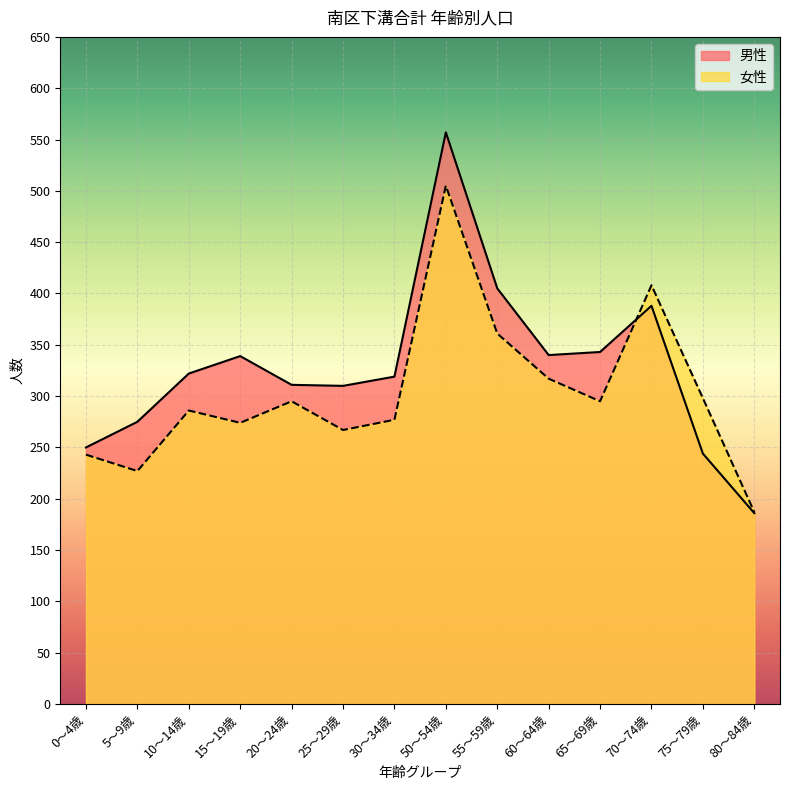

What is the label of the 2nd point from the right?

75～79歳